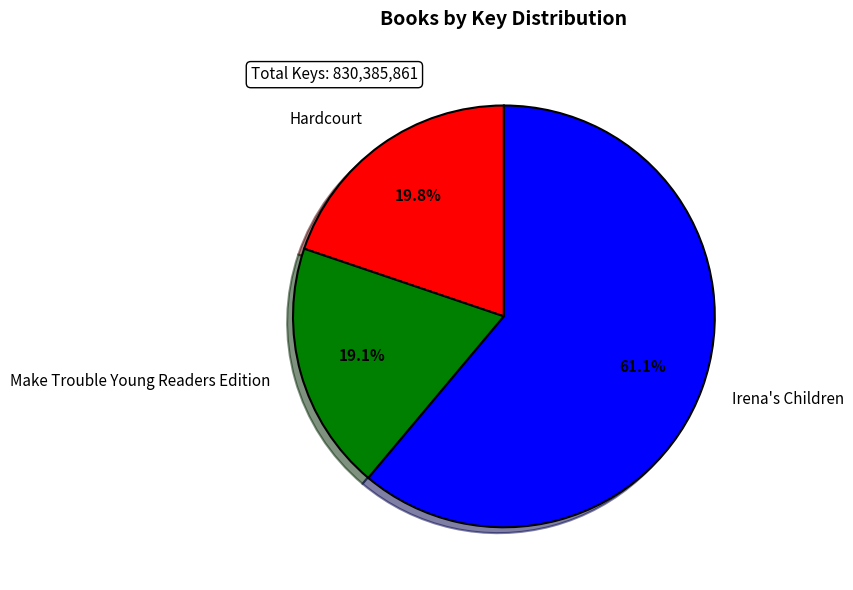

Rank the categories by value from highest to lowest.

Irena's Children, Hardcourt, Make Trouble Young Readers Edition